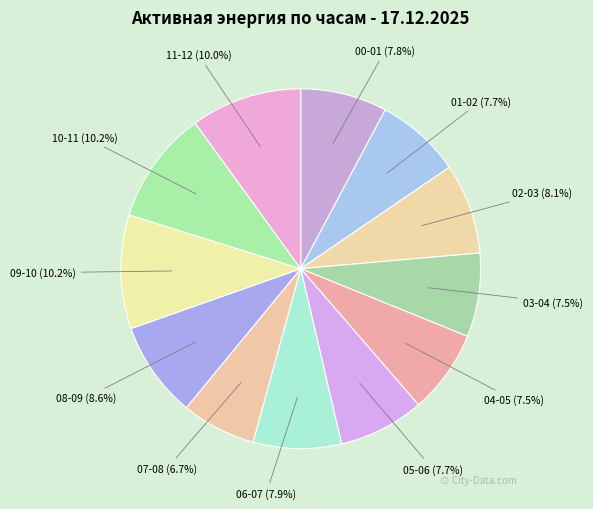

Is there any slice that represents more than half of the pie?

No